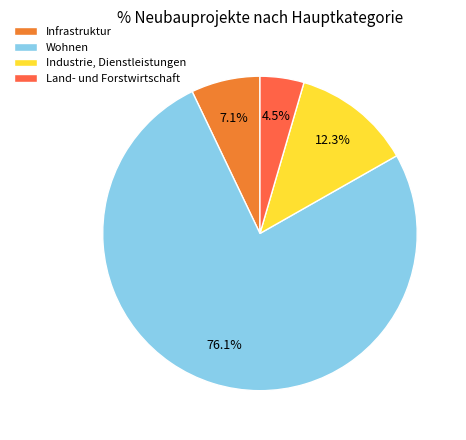

How many slices are in this pie chart?

4